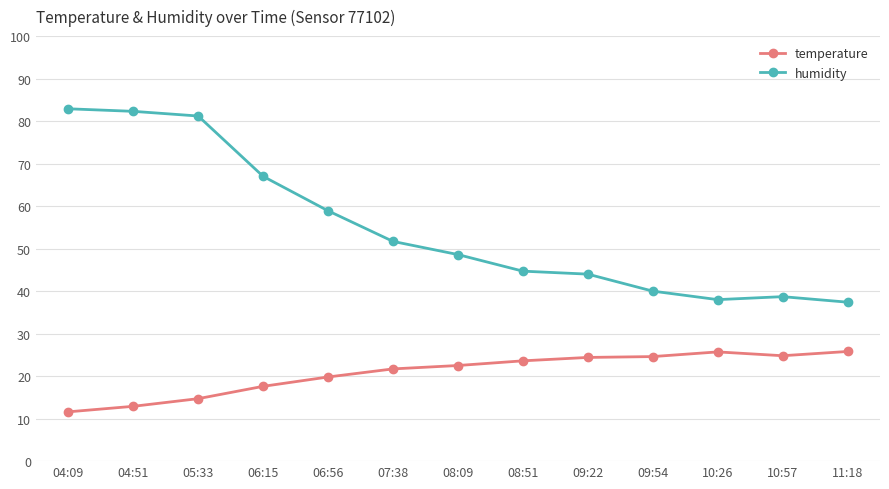

What is the maximum value for temperature?

25.8